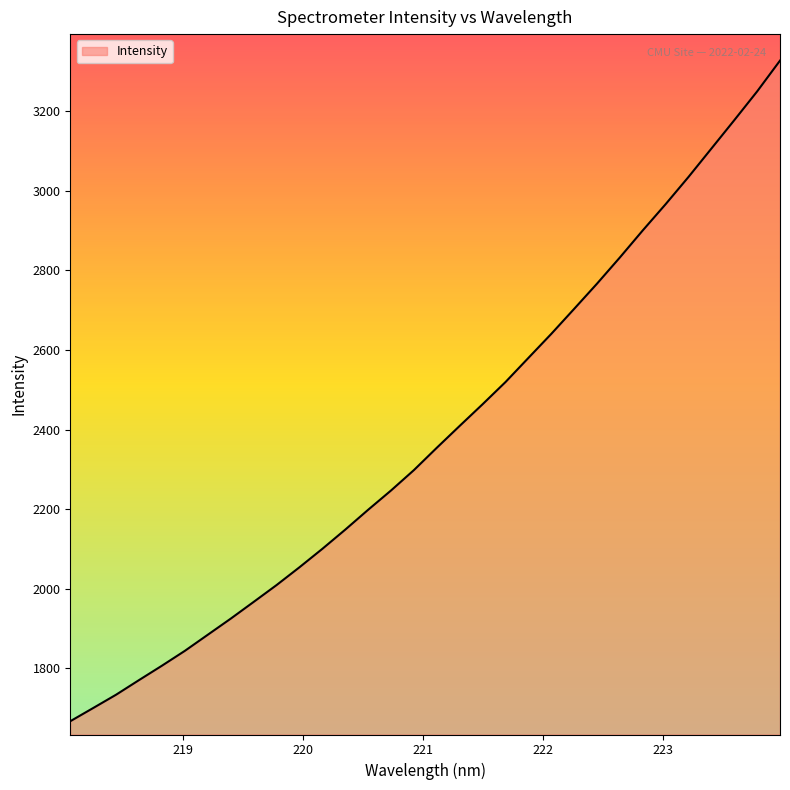

What is the maximum value shown in the chart?

3326.9